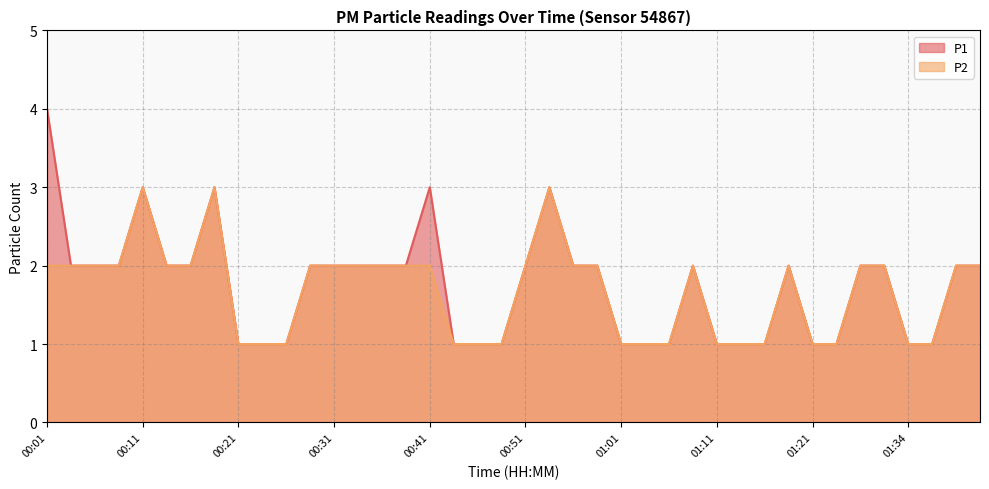

What are all the series names shown in the legend?

P1, P2